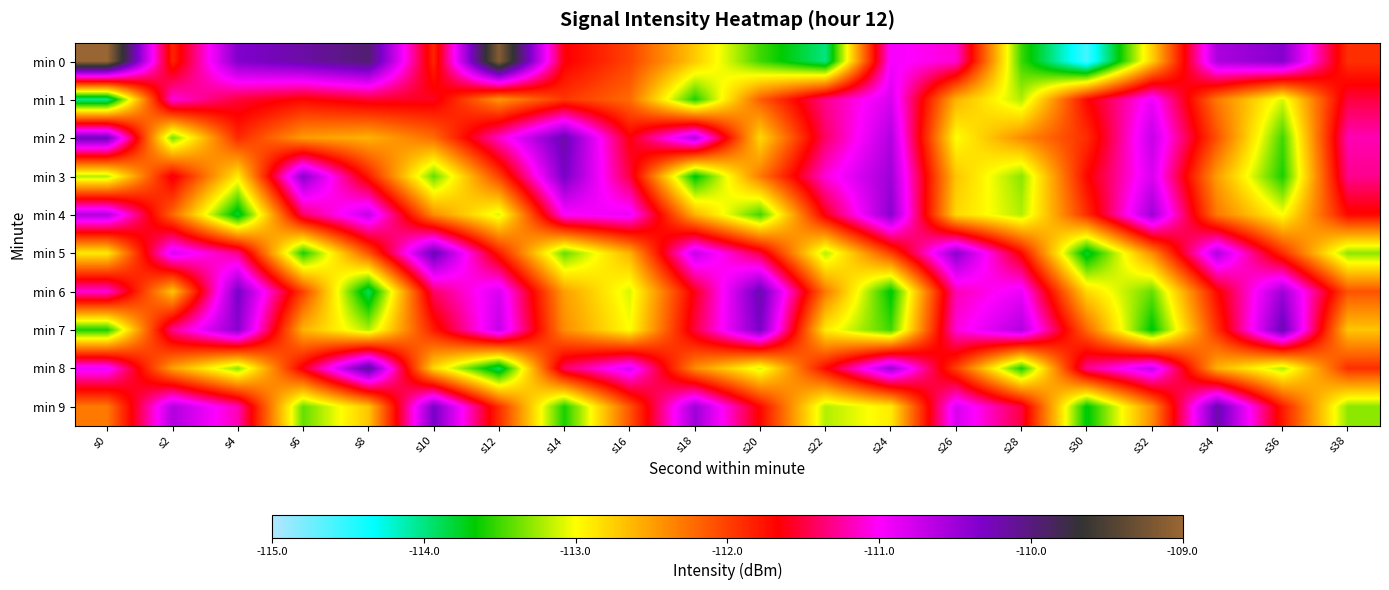

List the series in order of their peak value, highest first.

min 0, min 8, min 2, min 5, min 6, min 7, min 9, min 3, min 4, min 1